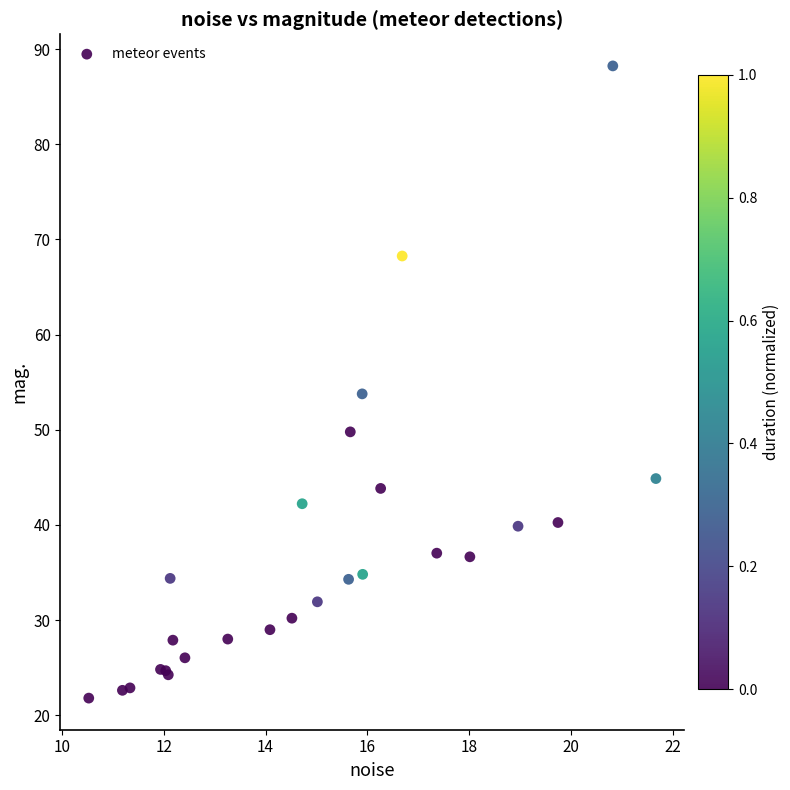

What Y value in the scatter plot is closest to 55?

53.8